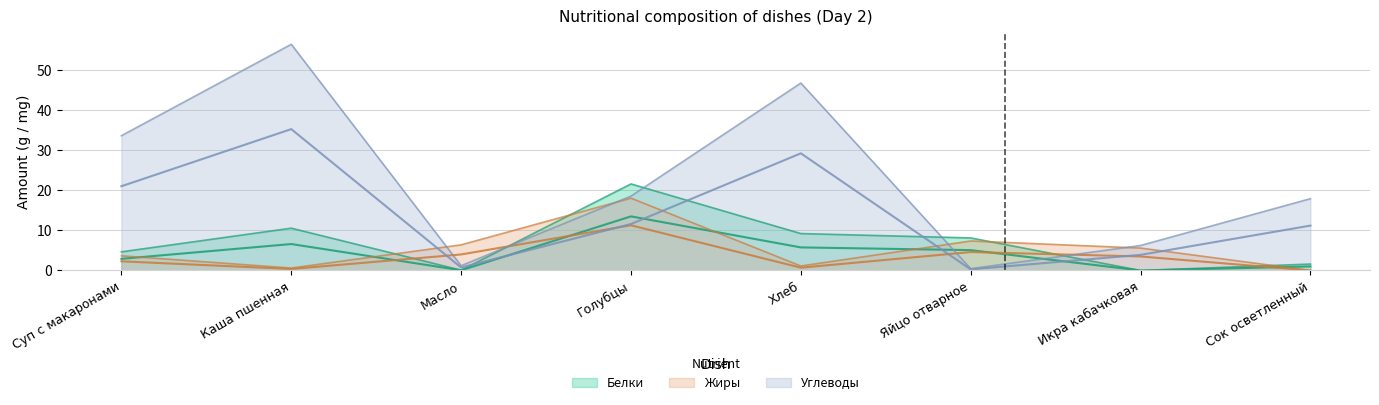

Does the chart display data point markers on the line(s)?

No